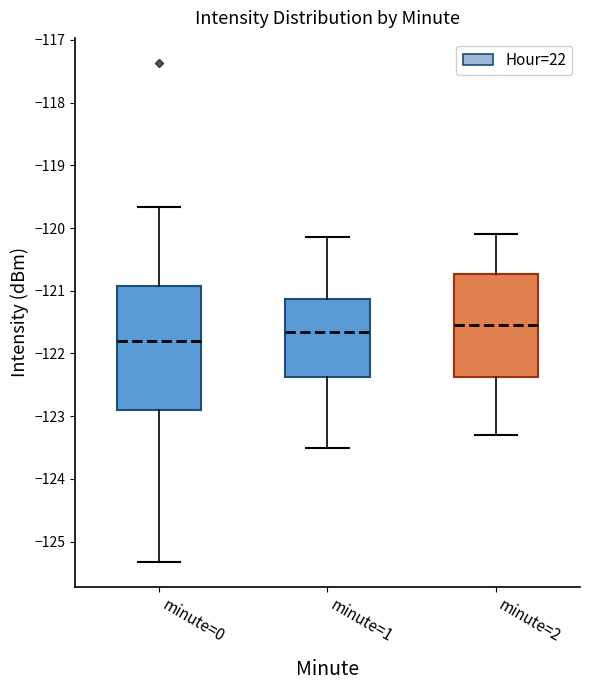

Reading left to right, read every box against the y-axis: the position of its median line, the range the box covers, and the ends of its whiskers. The values are not printed on the chart, so give them approximately, as read against the axis.

minute=0: median -121.8, box -122.9 to -120.9, whiskers -125.3 to -119.7
minute=1: median -121.6, box -122.4 to -121.1, whiskers -123.5 to -120.1
minute=2: median -121.5, box -122.4 to -120.7, whiskers -123.3 to -120.1